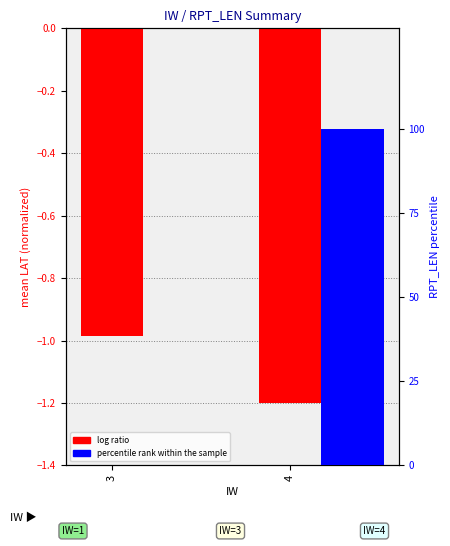

True or false: log ratio has a value of -0.6 at 3.

False